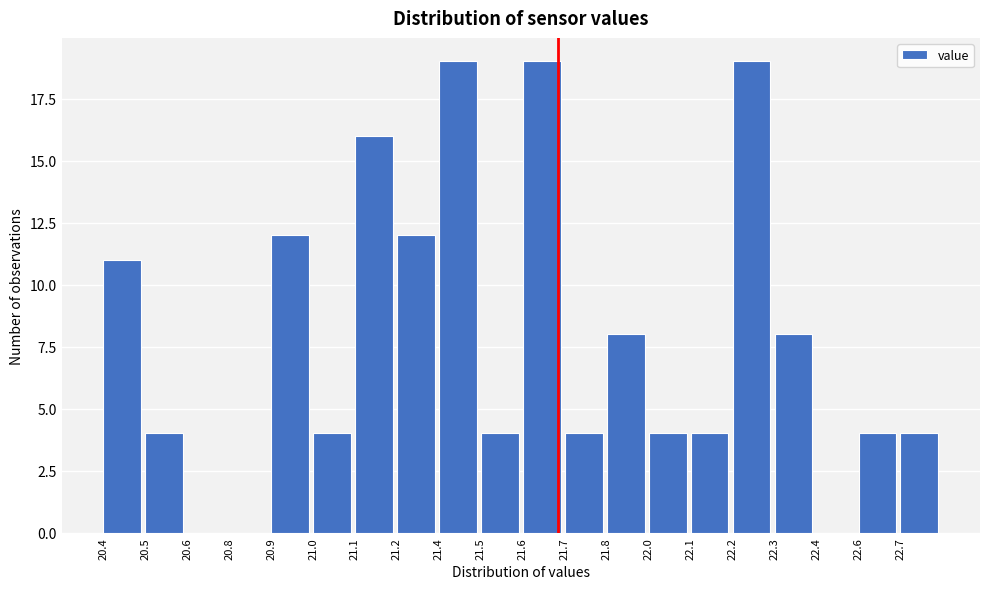

Reading left to right, what are all the values shown in this chart?

20.4=11	20.5=4	20.6=0	20.8=0	20.9=12	21.0=4	21.1=16	21.2=12	21.4=19	21.5=4	21.6=19	21.7=4	21.8=8	22.0=4	22.1=4	22.2=19	22.3=8	22.4=0	22.6=4	22.7=4